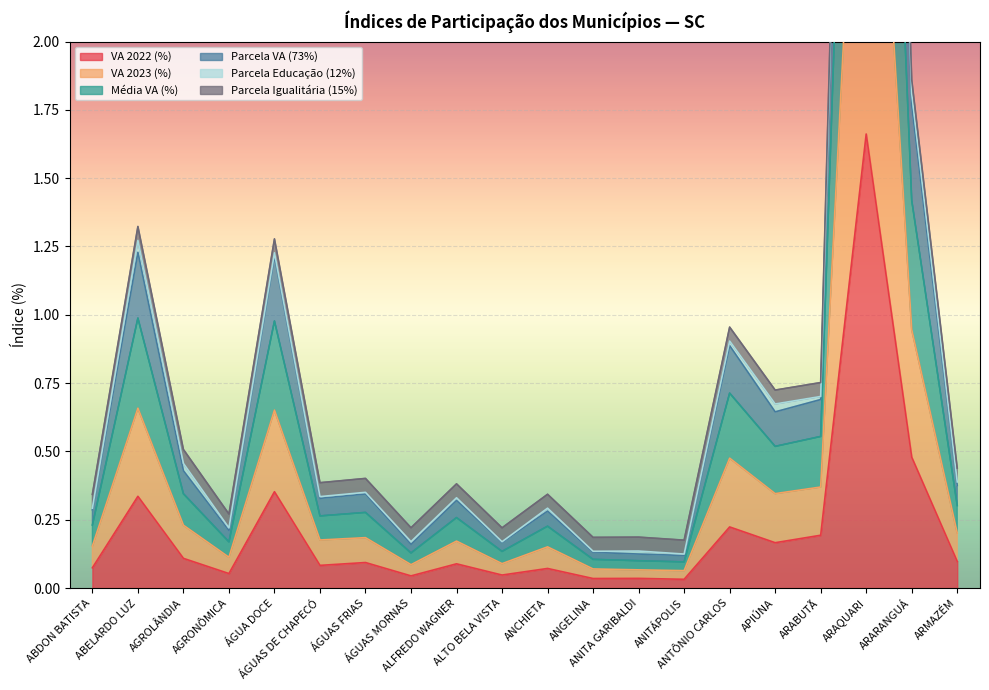

True or false: VA 2022 (%) and Média VA (%) cross at least once.

False